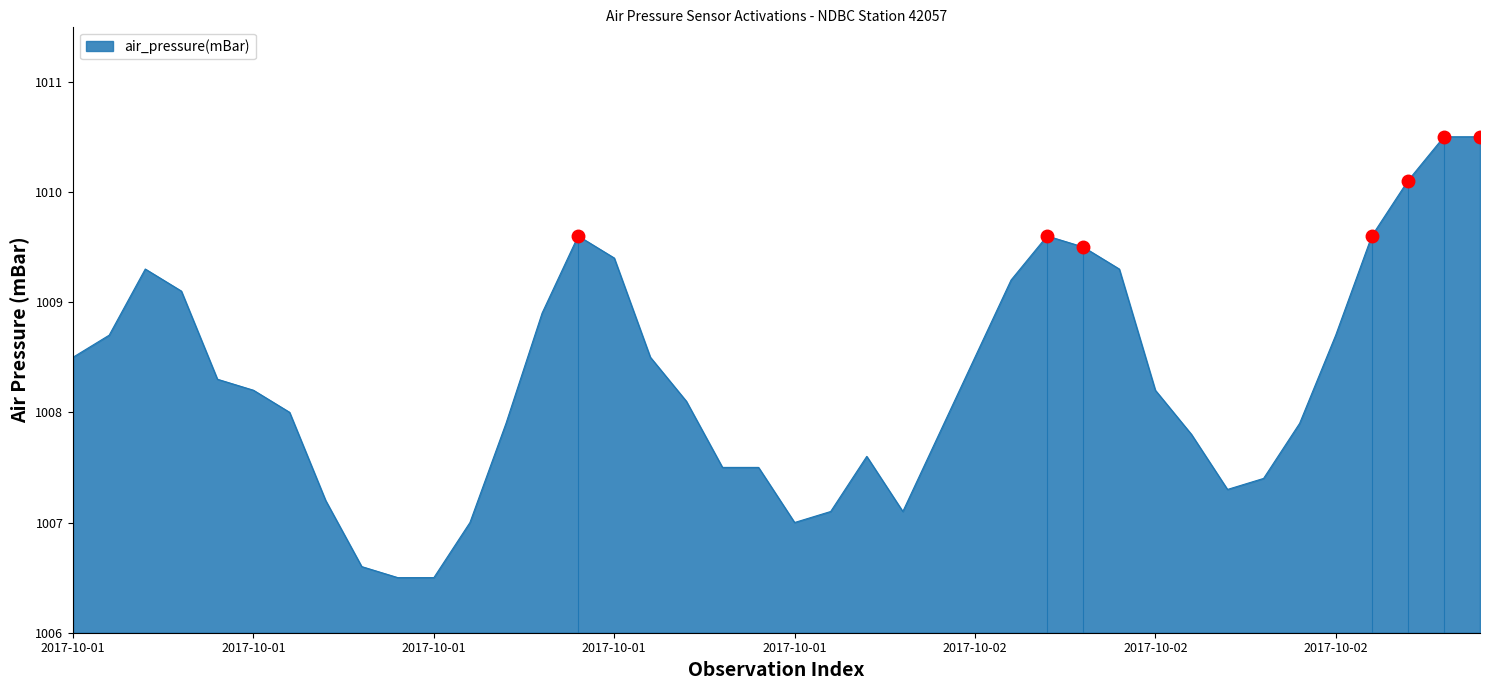

What is the difference between the maximum and minimum values?

4.0